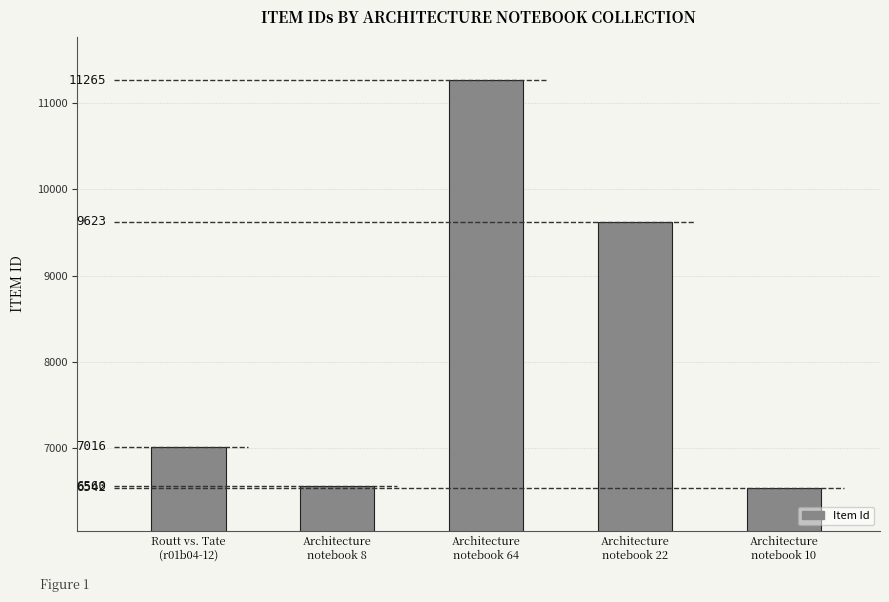

What is the maximum value shown in the chart?

11265